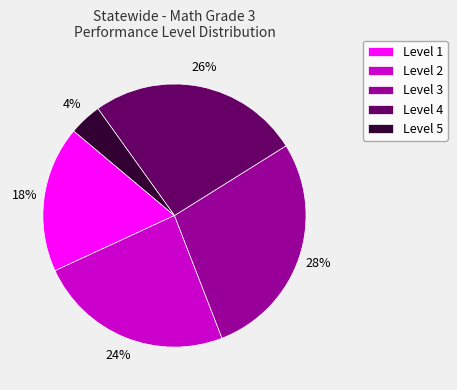

Is the sum of Level 5 and Level 3 greater than half?

No